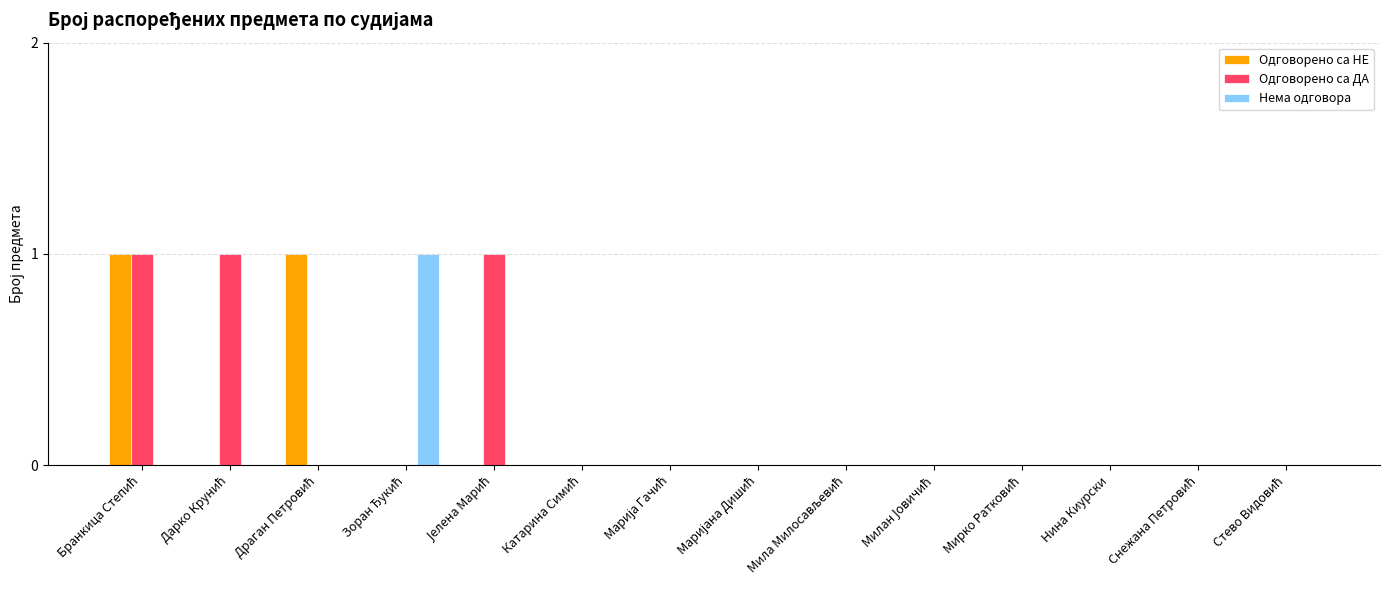

What are all the series names shown in the legend?

Одговорено са НЕ, Одговорено са ДА, Нема одговора